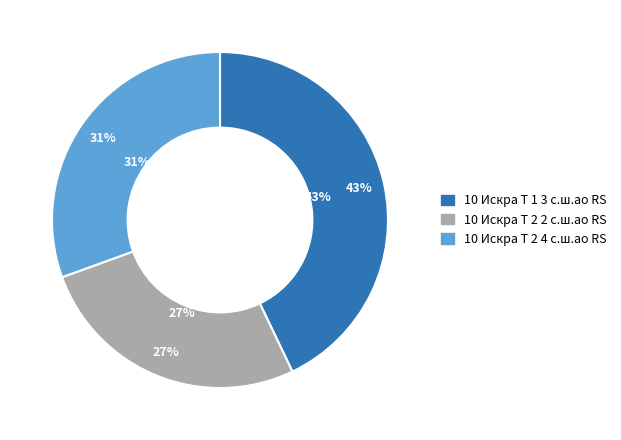

True or false: 10 Искра Т 1 3 с.ш.ао RS accounts for 43% of the total.

True